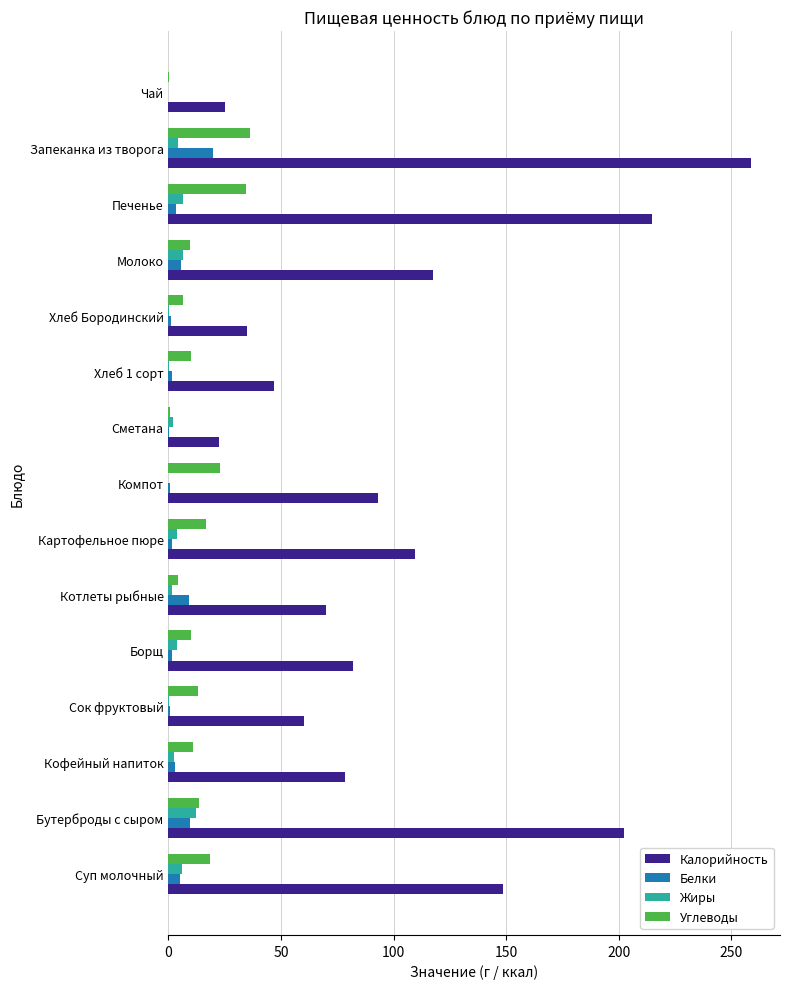

Which series changed the most between Хлеб Бородинский and Молоко?

Калорийность